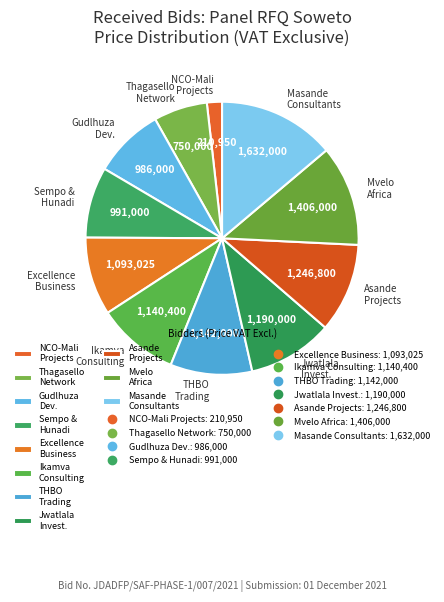

Between Asande Projects and Ikamva Consulting, which is larger?

Asande Projects